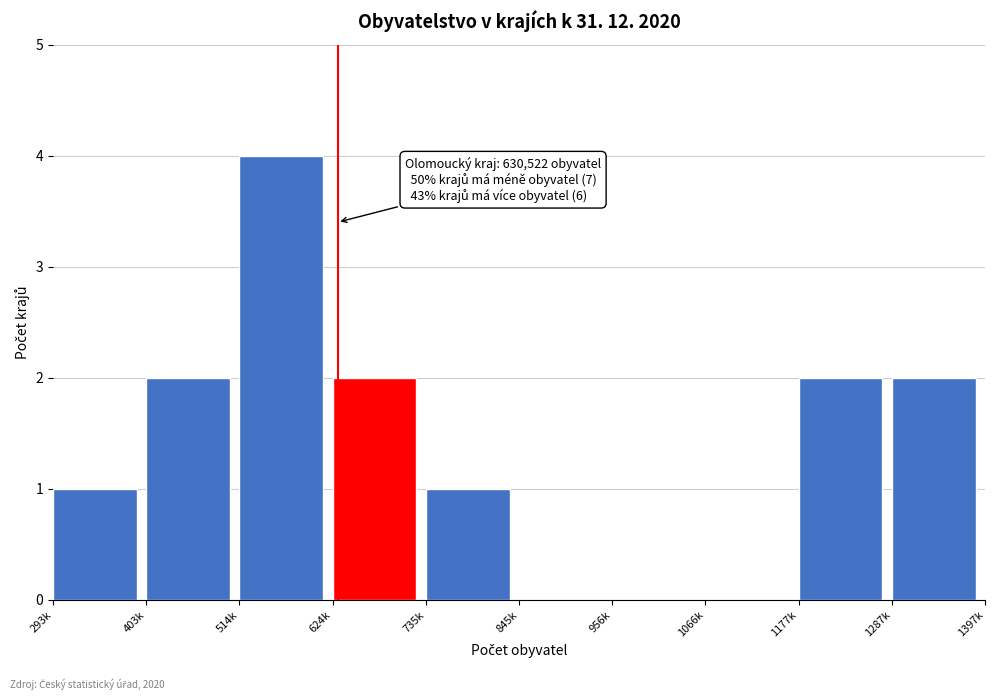

Reading left to right, extract all data points from this chart.

293k=1	403k=2	514k=4	624k=2	735k=1	845k=0	956k=0	1066k=0	1177k=2	1287k=2